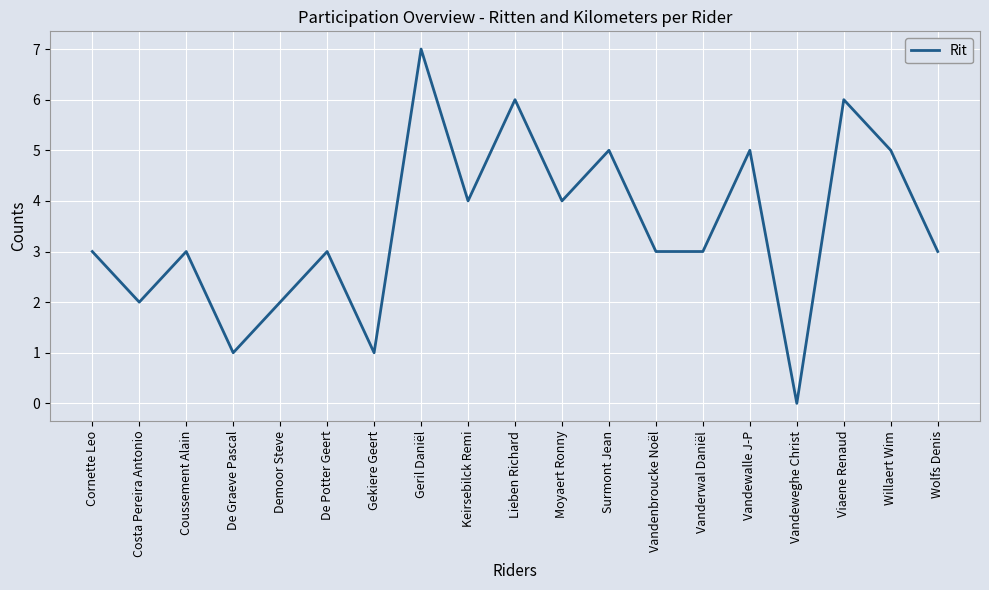

What is the sum of all values?

66